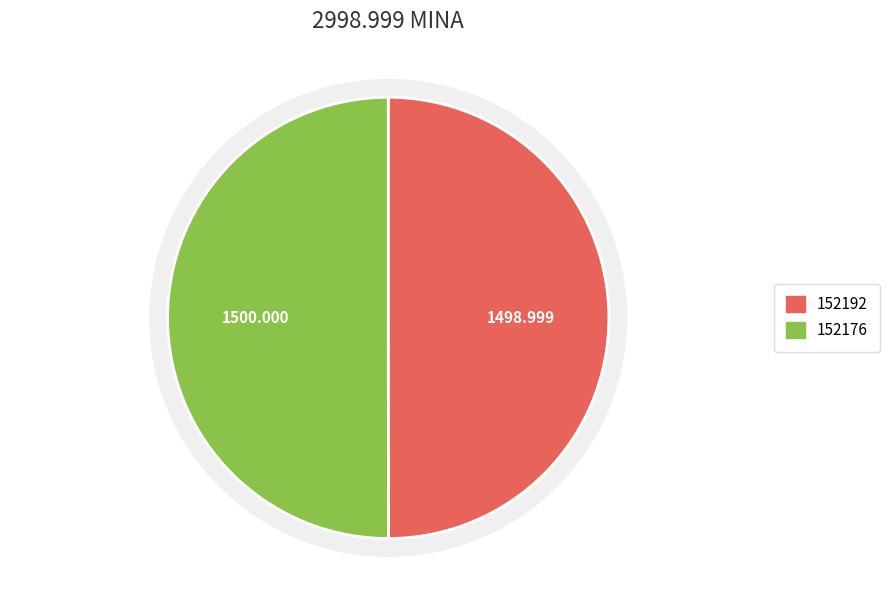

What is the smallest slice in the pie chart?

152192